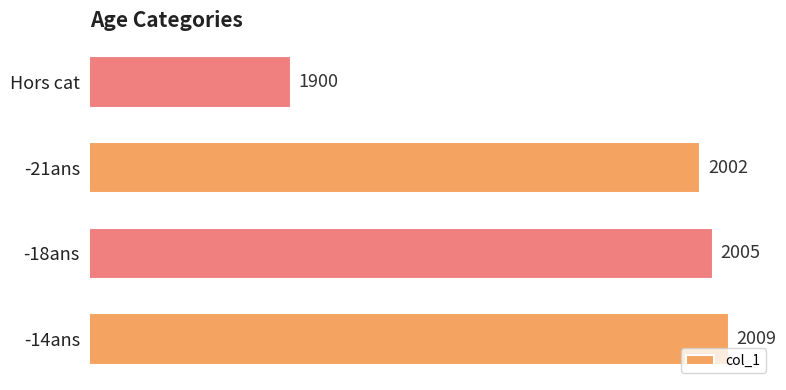

Are the bars horizontal?

Yes